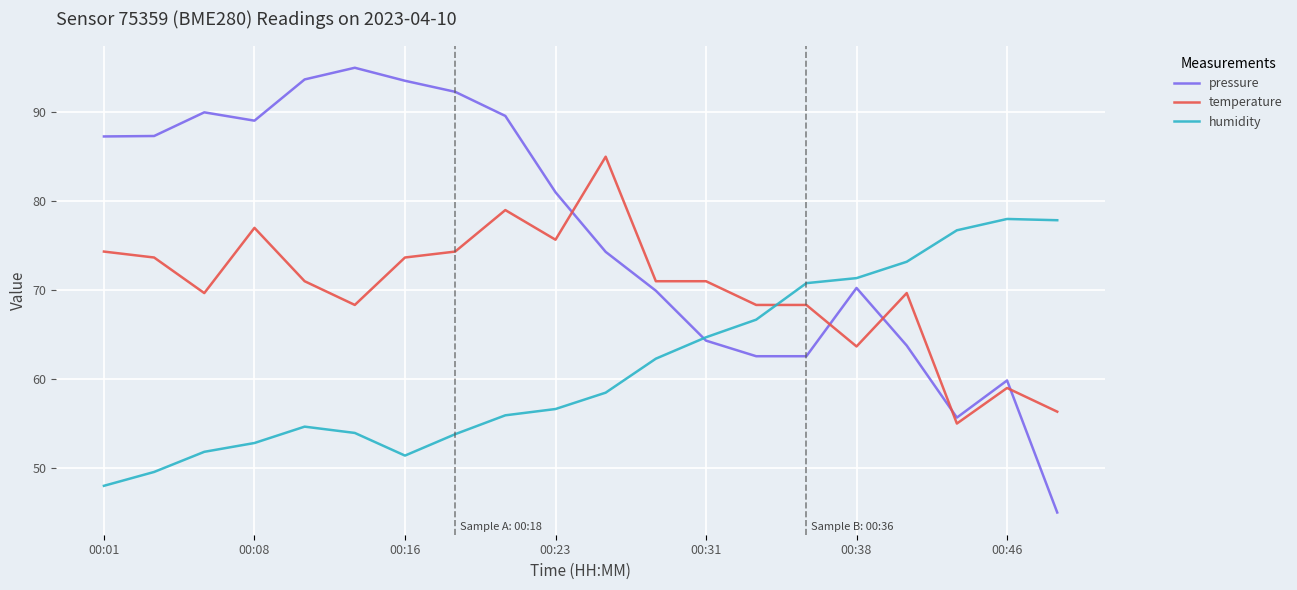

What is the minimum value shown in the chart?

45.0